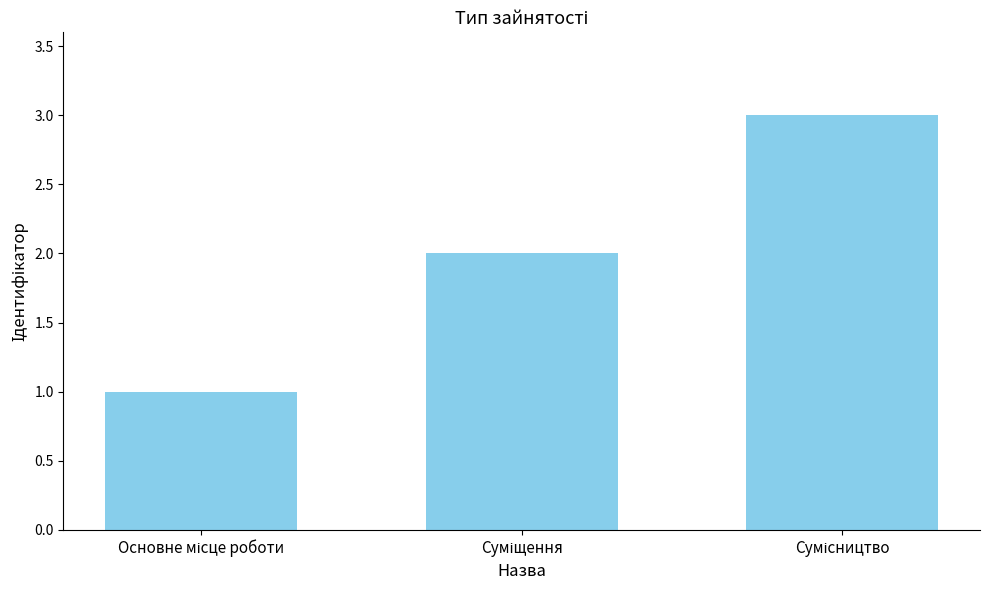

What is the greatest value displayed?

3